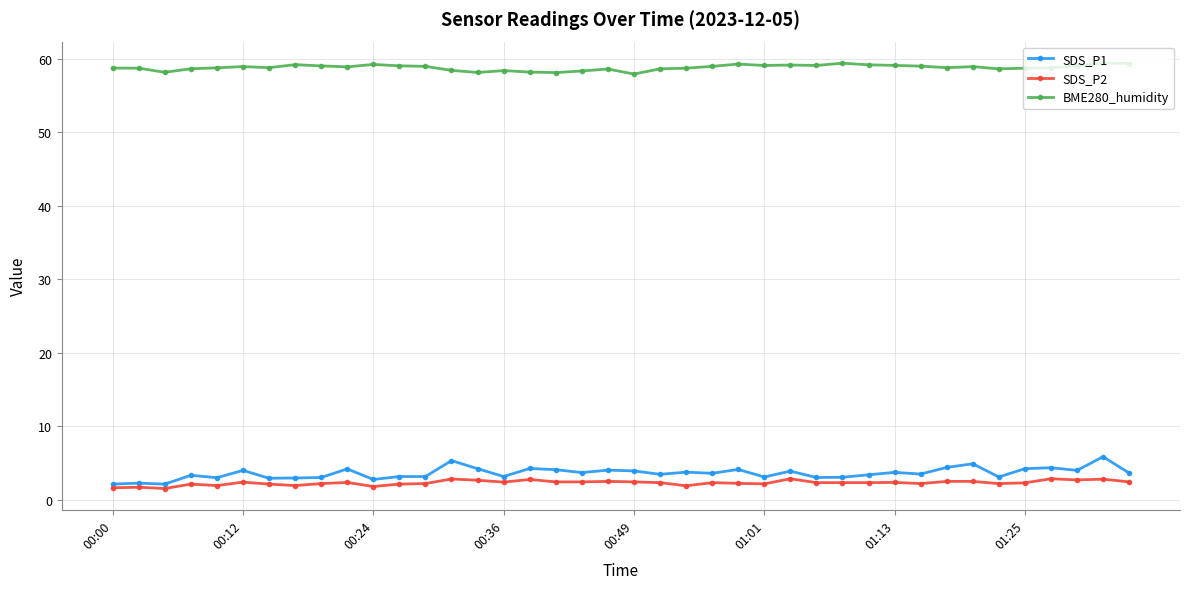

Which series has the largest total across all categories?

BME280_humidity